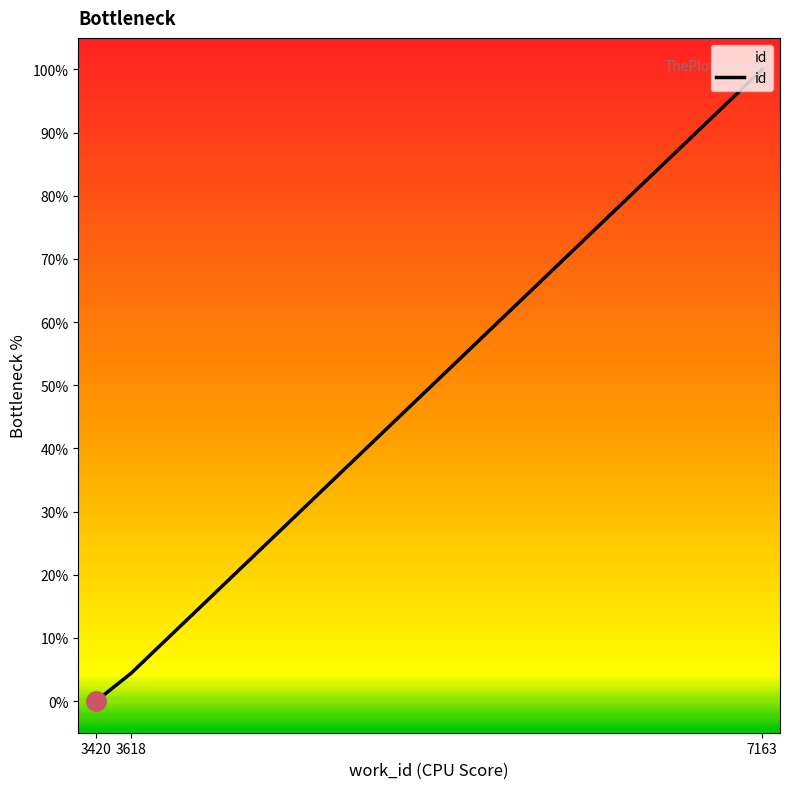

Is this an area chart (filled region under the line)?

No